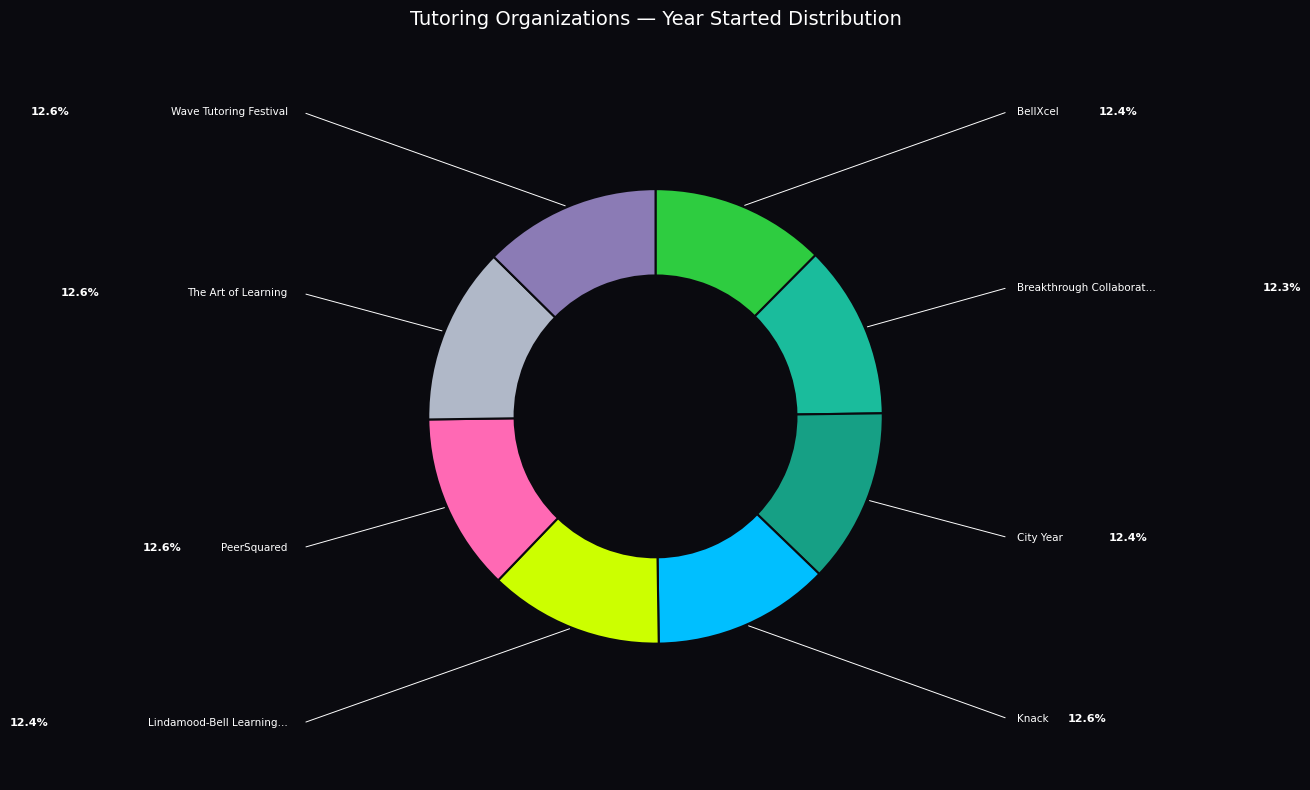

Is there a majority slice in this chart?

No